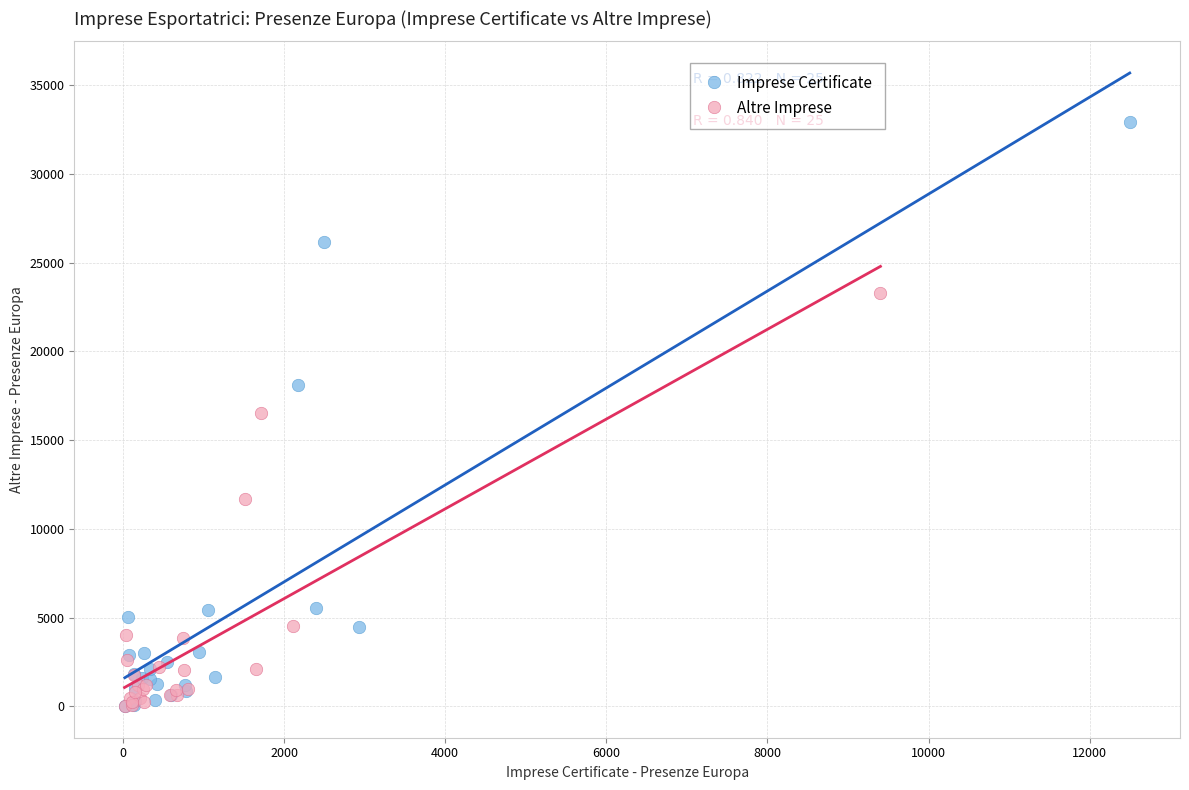

Which series has the widest spread of Y values?

Imprese Certificate